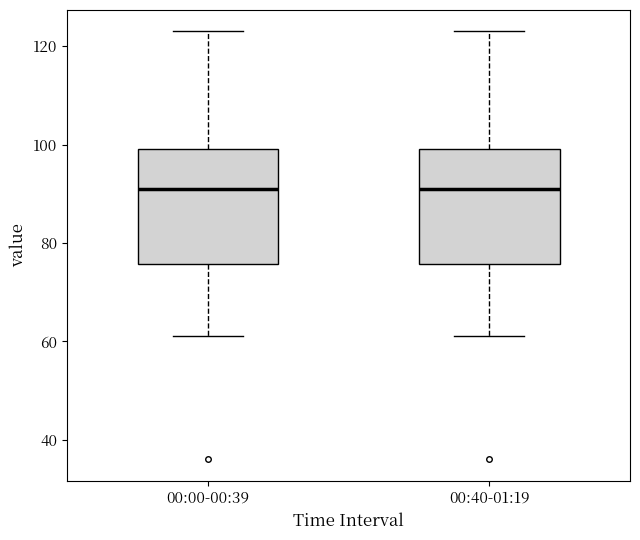

Where does the lower whisker of the box for 00:00-00:39 end on the y-axis? The values are not printed on the chart, so give them approximately, as read against the axis.

62